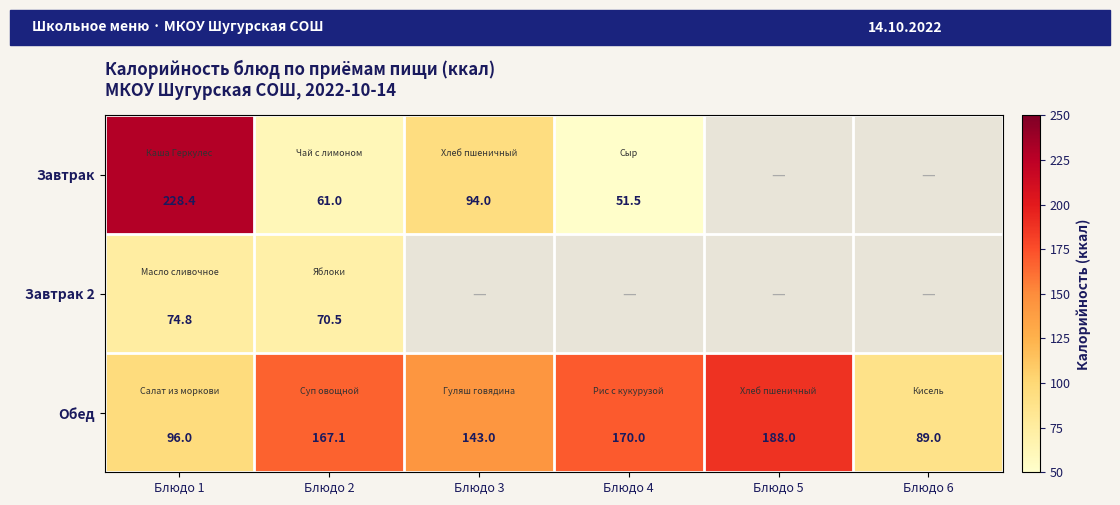

Which has a higher value, Блюдо 5 or Блюдо 4?

Блюдо 4